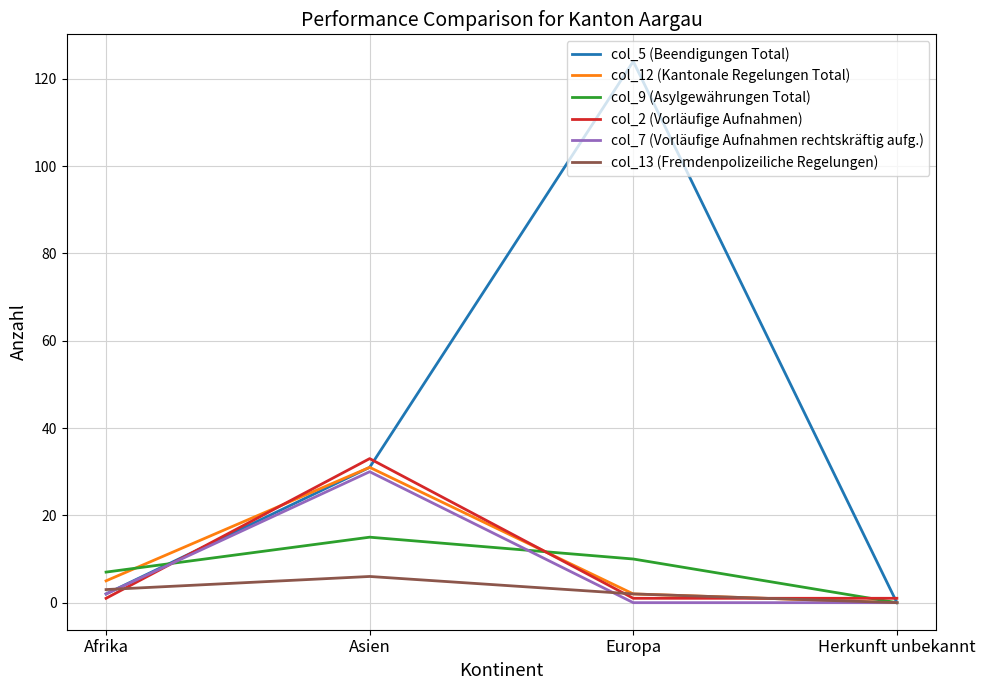

What is the total value across all series at Europa?

139